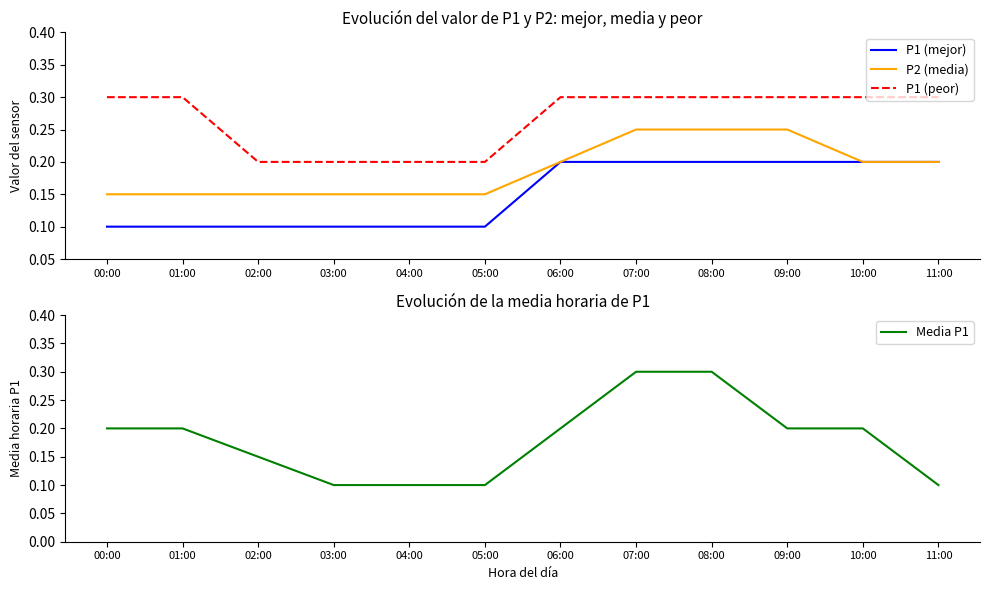

True or false: P1 (mejor) and P2 (media) cross at least once.

False